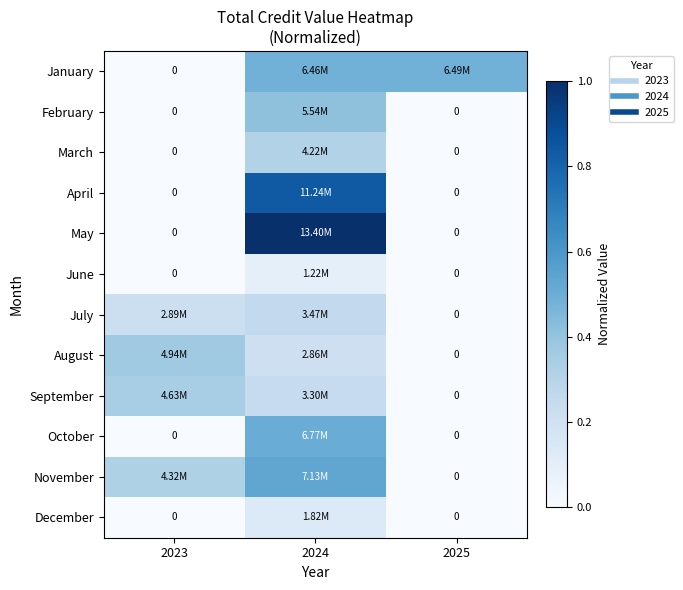

True or false: December has a value of 0.1 at 2024.

True